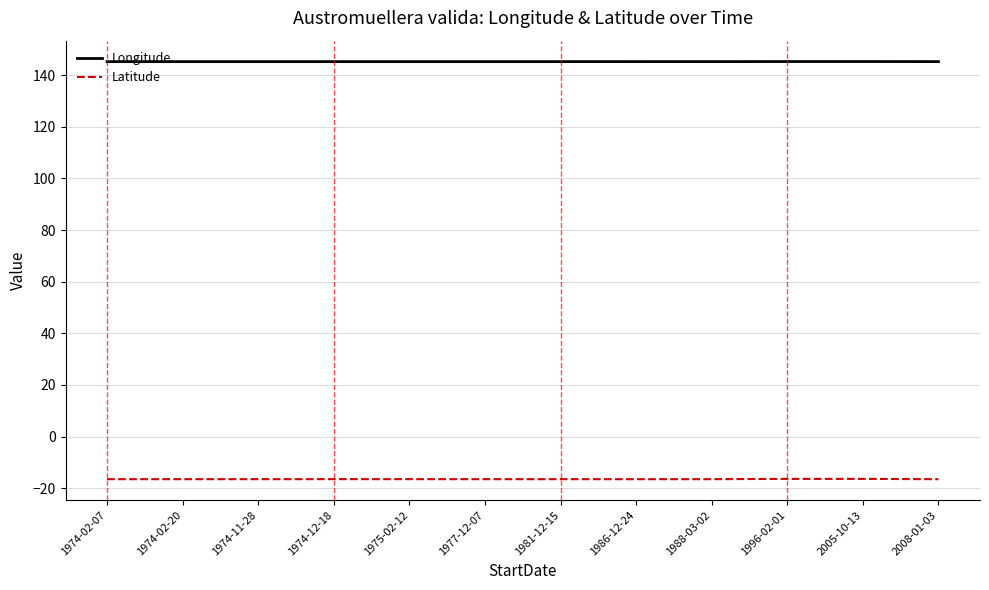

Which series has the largest range (max minus min)?

Latitude